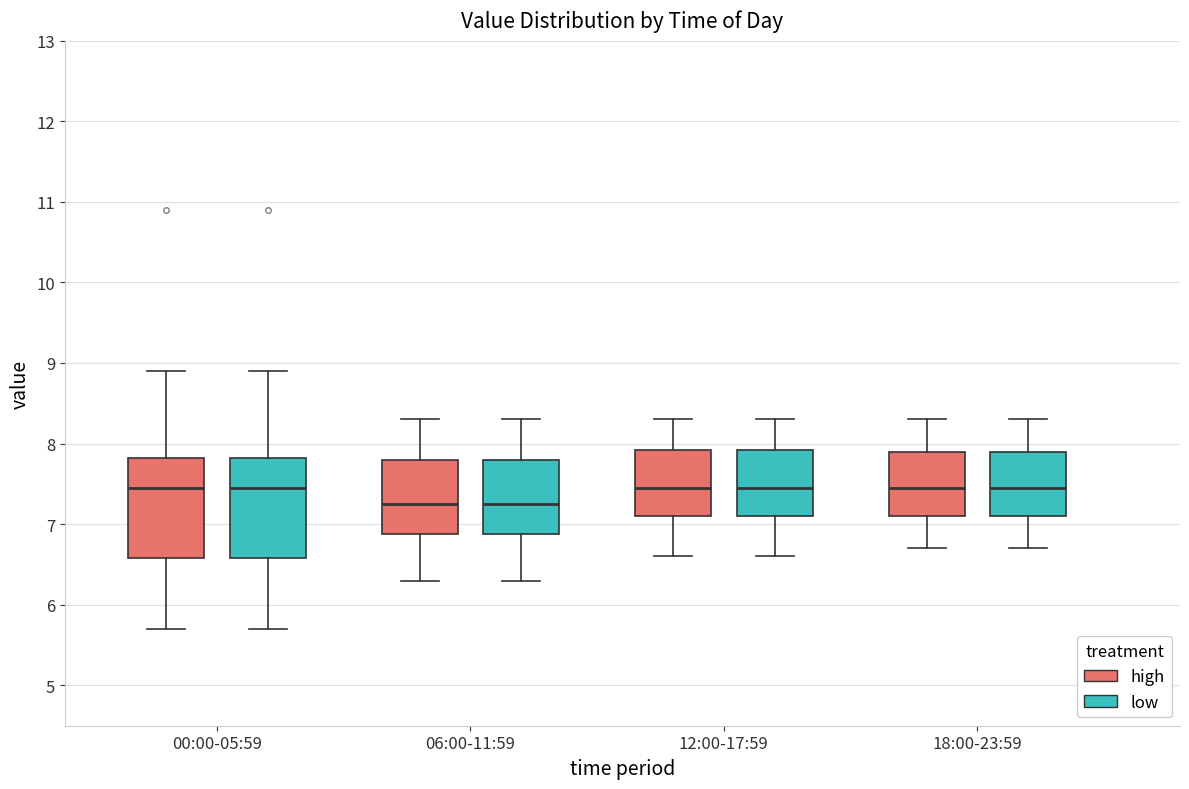

Where does the median line of the box for 06:00-11:59 (low) sit on the y-axis? The values are not printed on the chart, so give them approximately, as read against the axis.

7.3